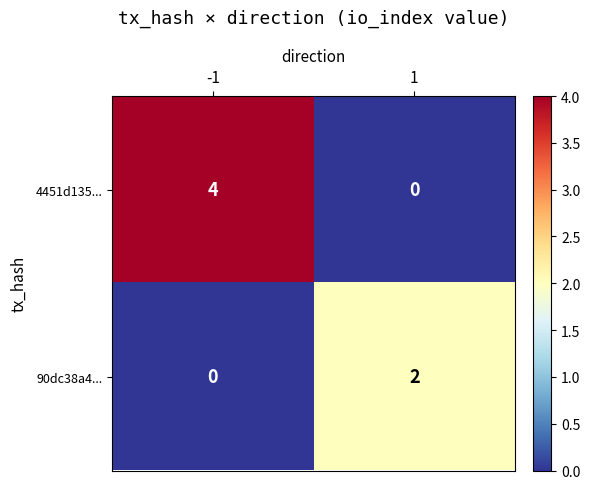

At which category is the sum across all series the highest?

-1